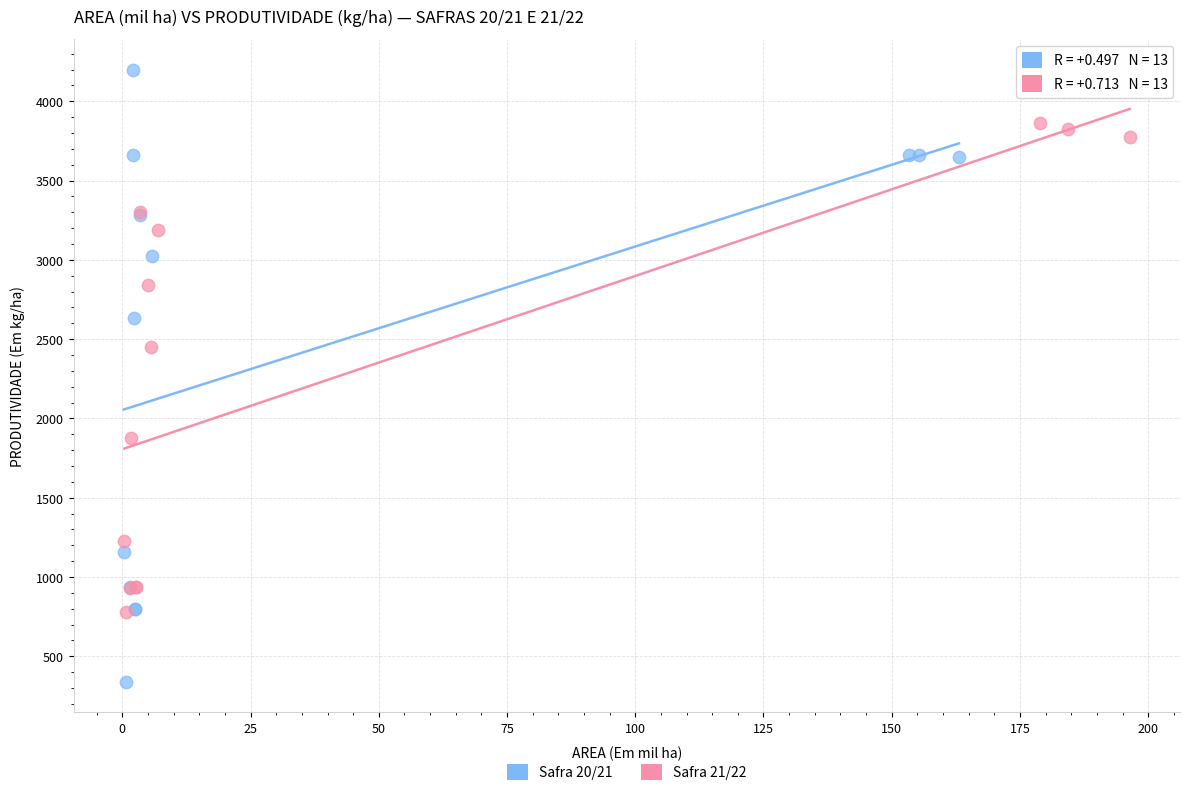

What are all the series names shown in the legend?

Safra 20/21, Safra 21/22